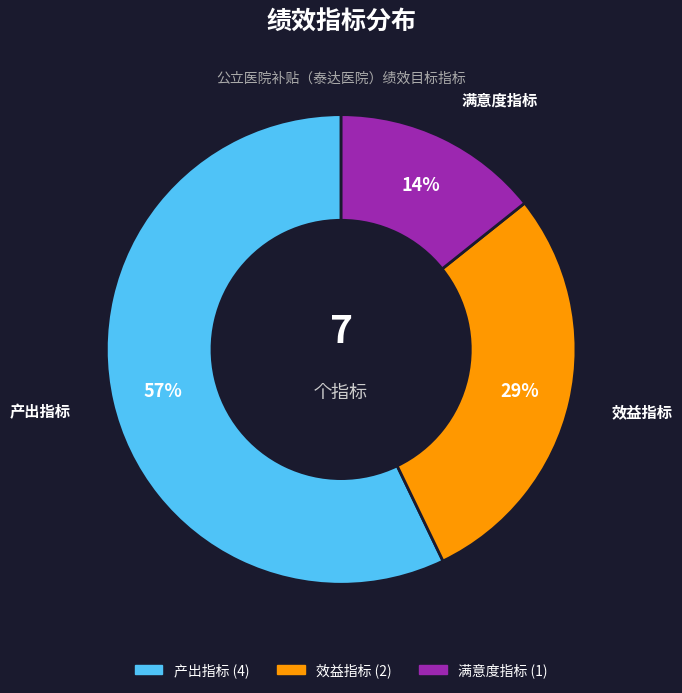

To the nearest percent, what is the difference between the largest and smallest slice percentages?

43%